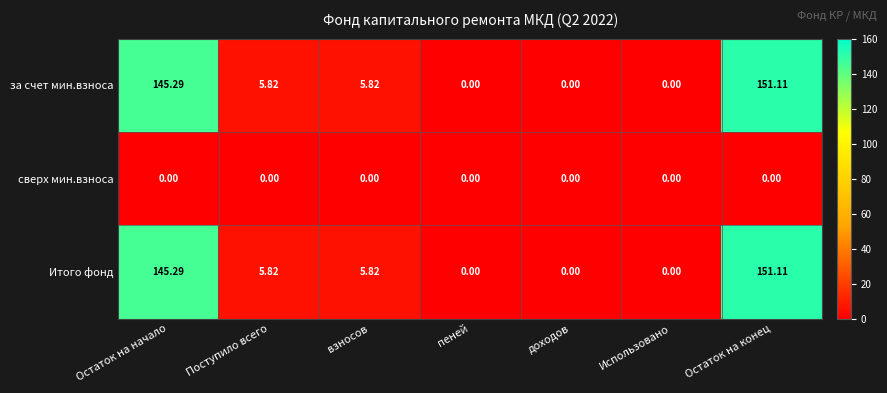

At which label does Итого фонд reach its peak?

Остаток на конец